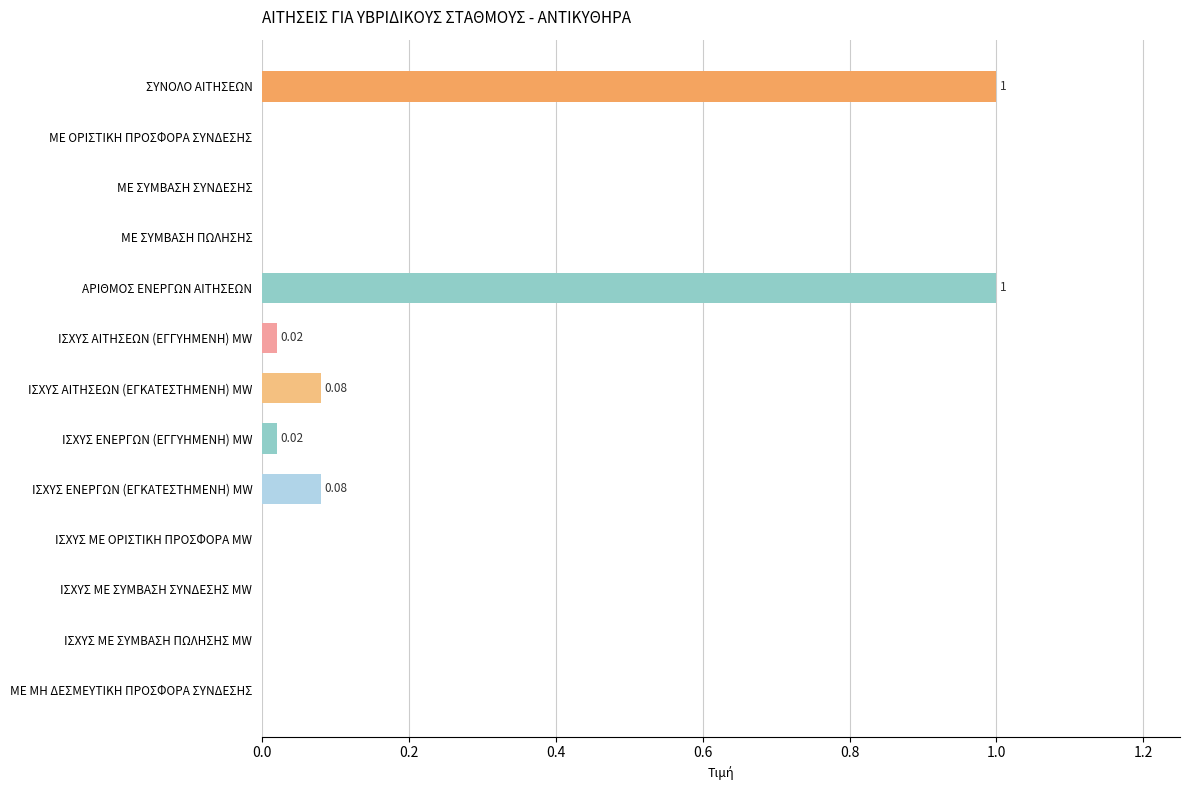

Which has a higher value, ΙΣΧΥΣ ΑΙΤΗΣΕΩΝ (ΕΓΚΑΤΕΣΤΗΜΕΝΗ) MW or ΜΕ ΟΡΙΣΤΙΚΗ ΠΡΟΣΦΟΡΑ ΣΥΝΔΕΣΗΣ?

ΙΣΧΥΣ ΑΙΤΗΣΕΩΝ (ΕΓΚΑΤΕΣΤΗΜΕΝΗ) MW